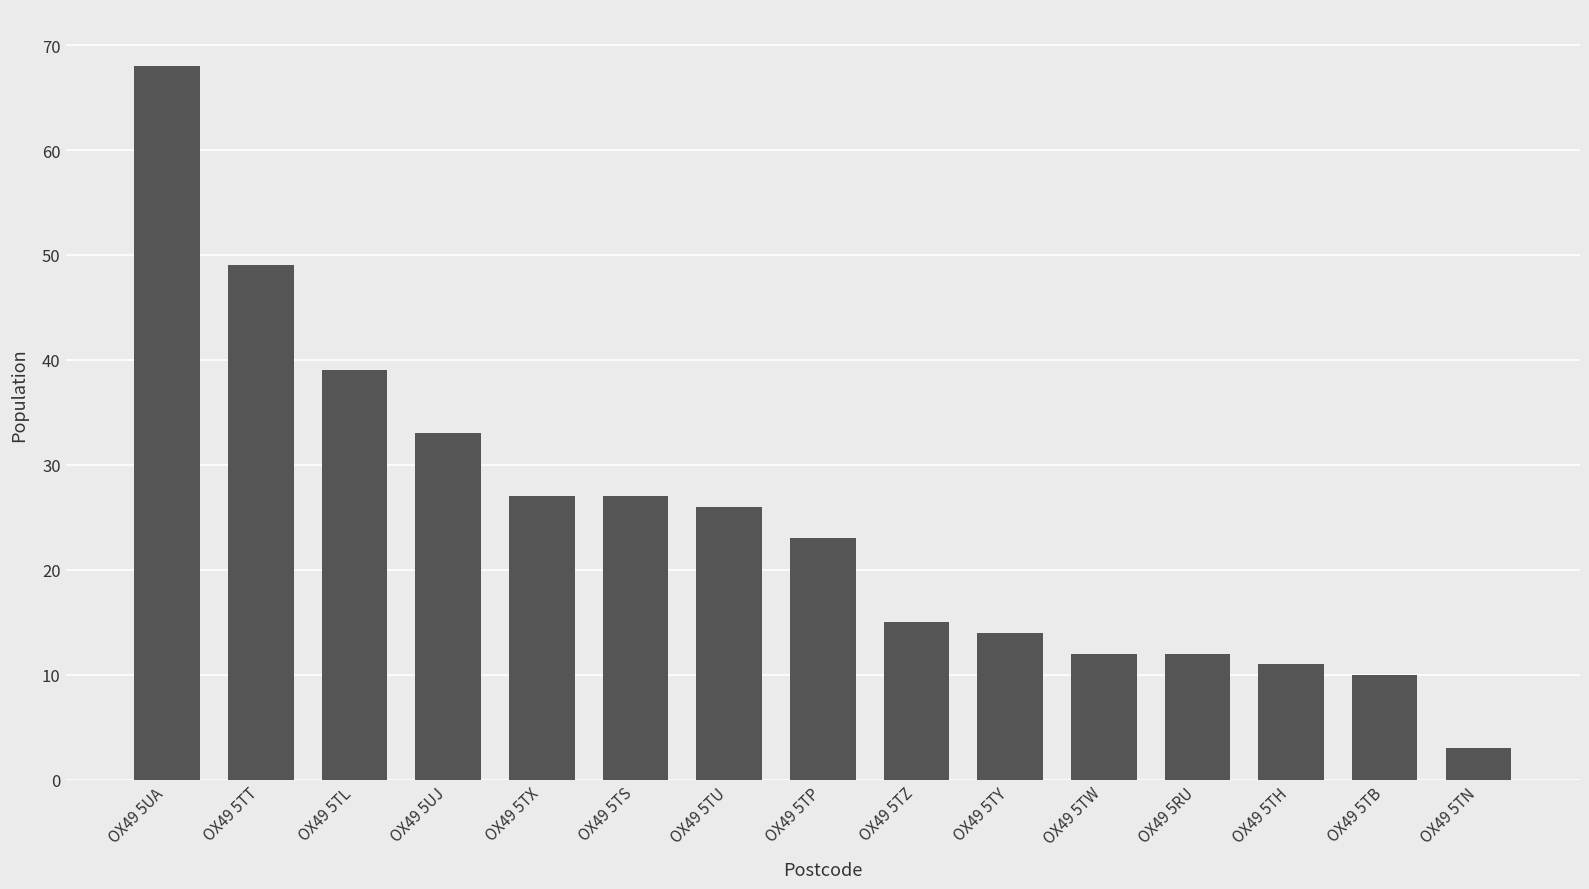

What is the sum of all values?

369